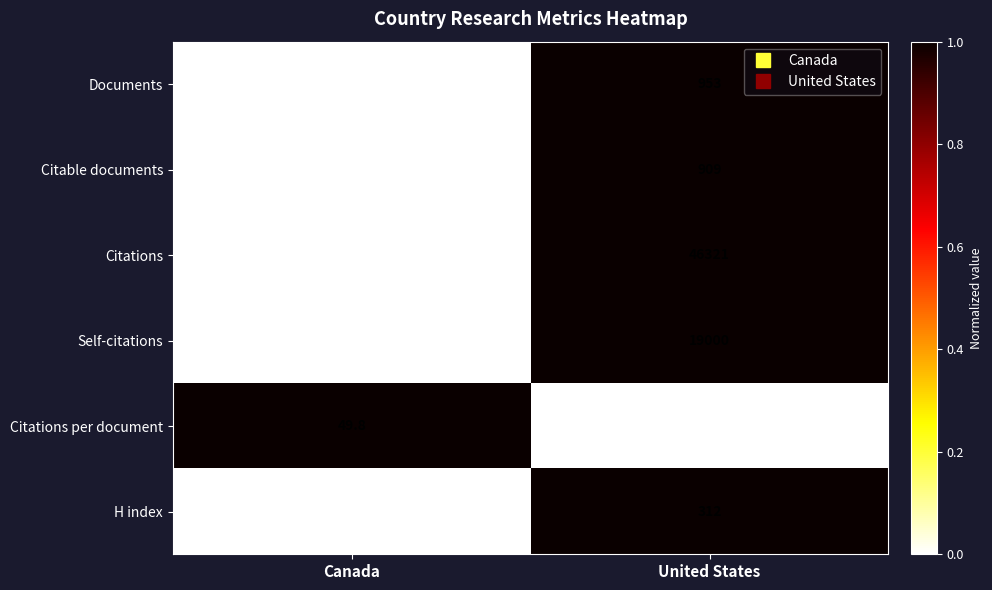

Where is Citations per document nearest to the value 49?

United States